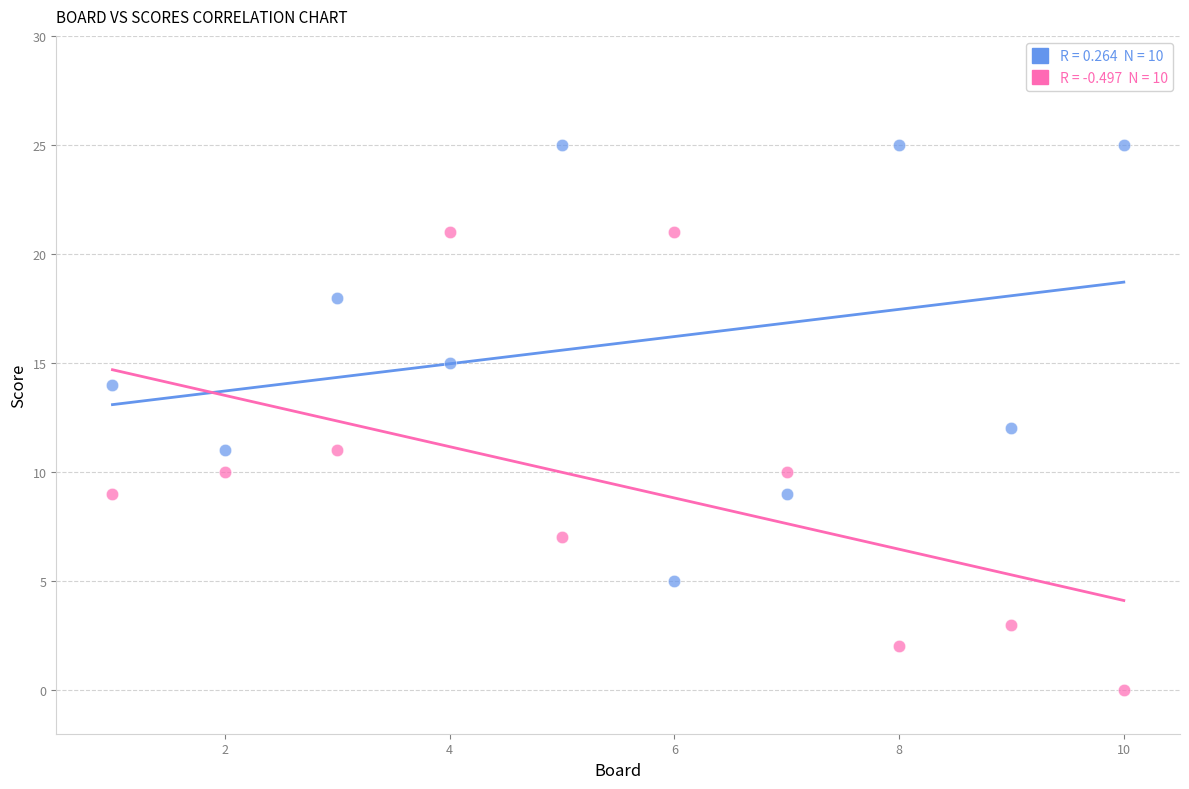

Across all data points, what is the range of Y values (max minus min)?

25